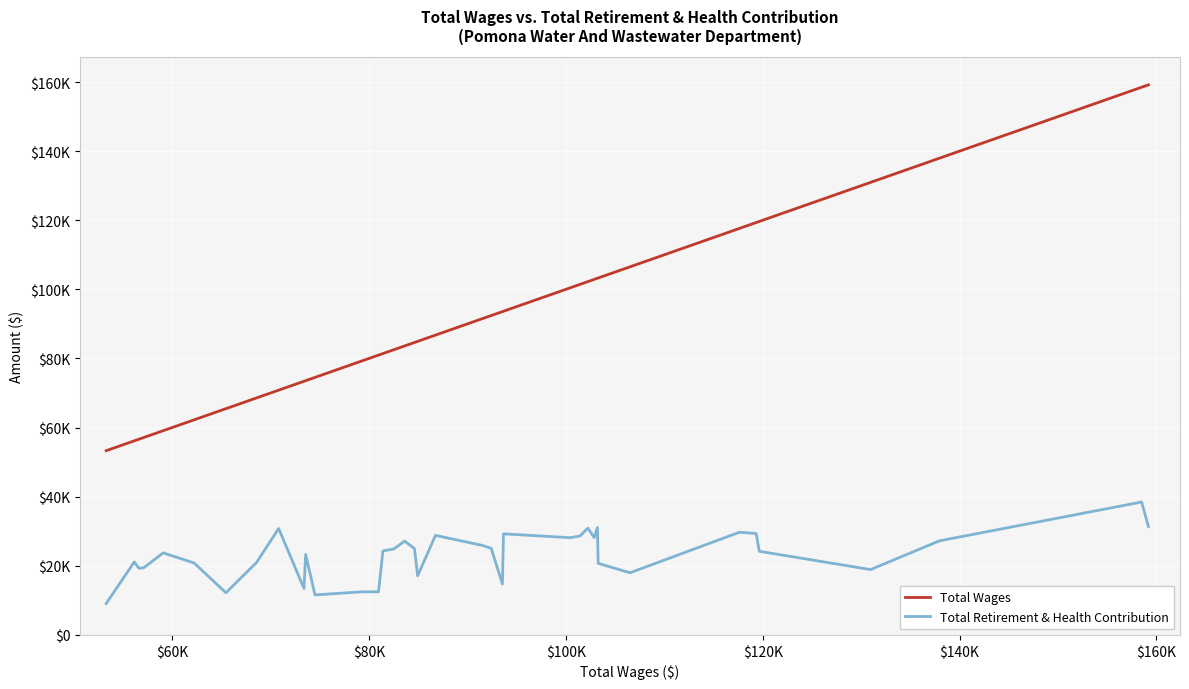

Does the chart have visible grid lines?

Yes